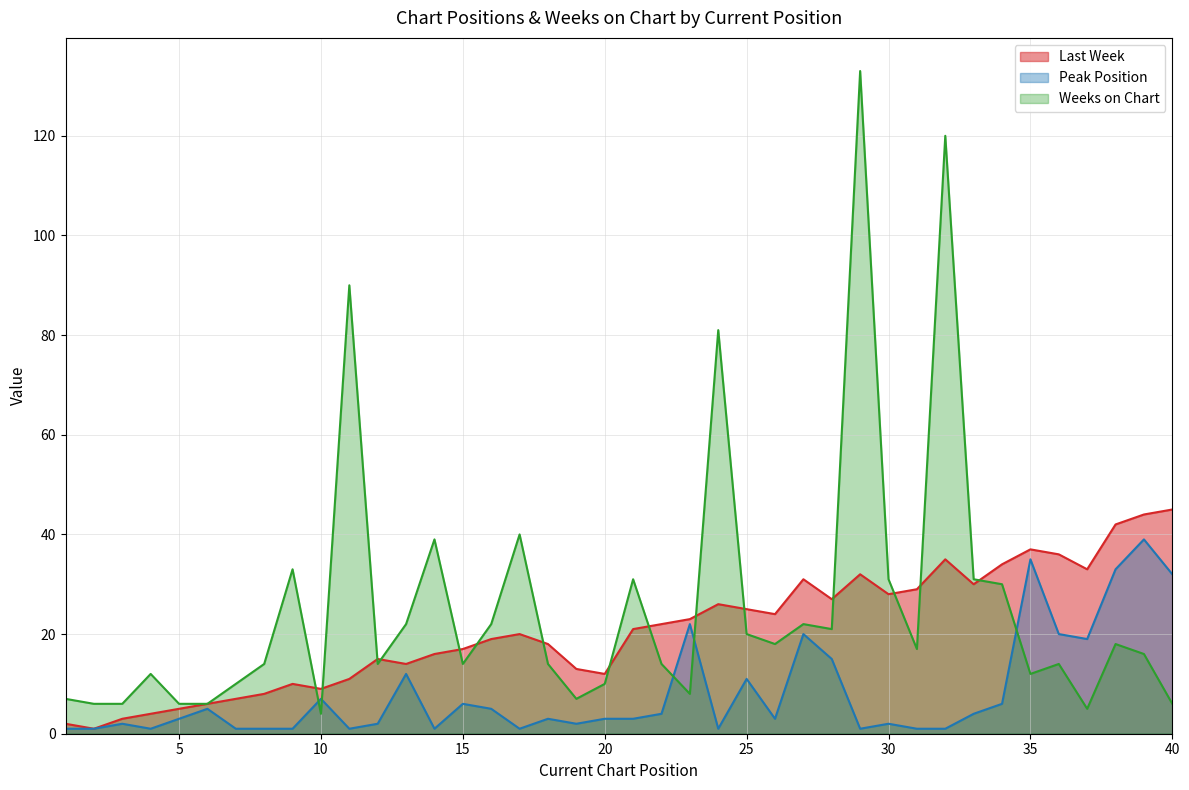

Is it true that Peak Position equals 5 at 27?

False